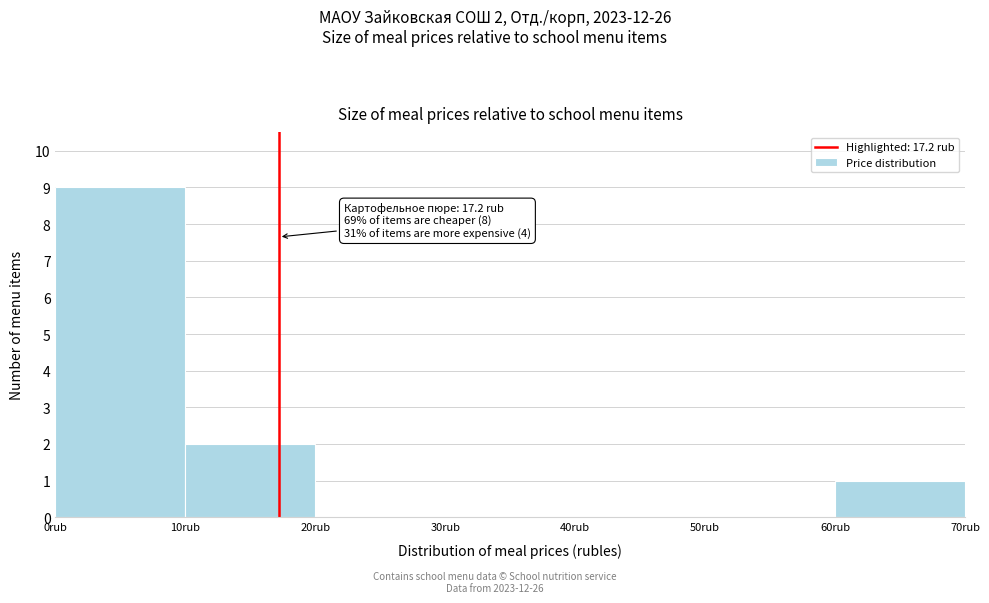

Which range on the x-axis has the tallest bar?

0 to 10